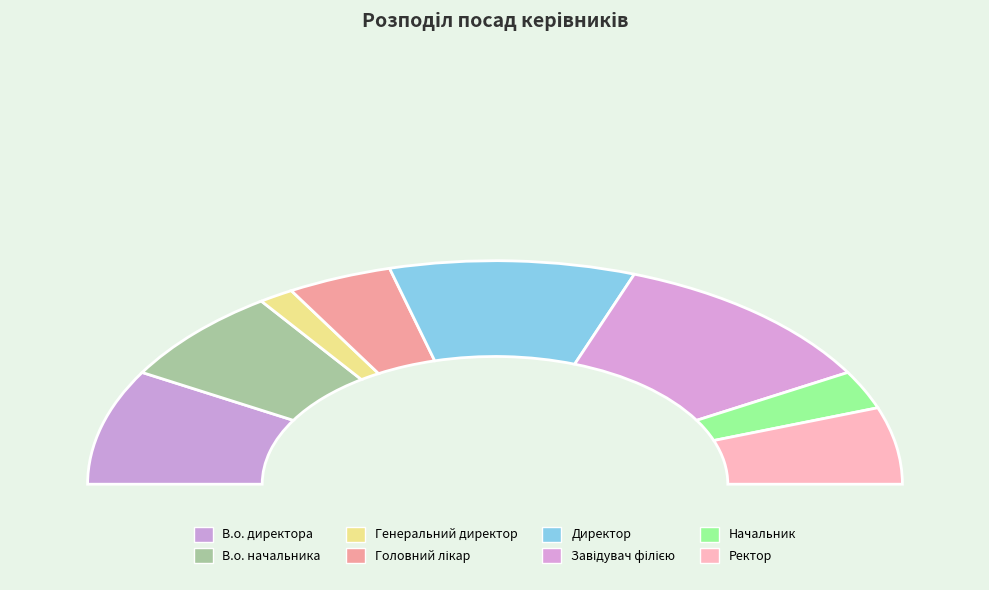

Is there any slice that represents more than half of the pie?

No